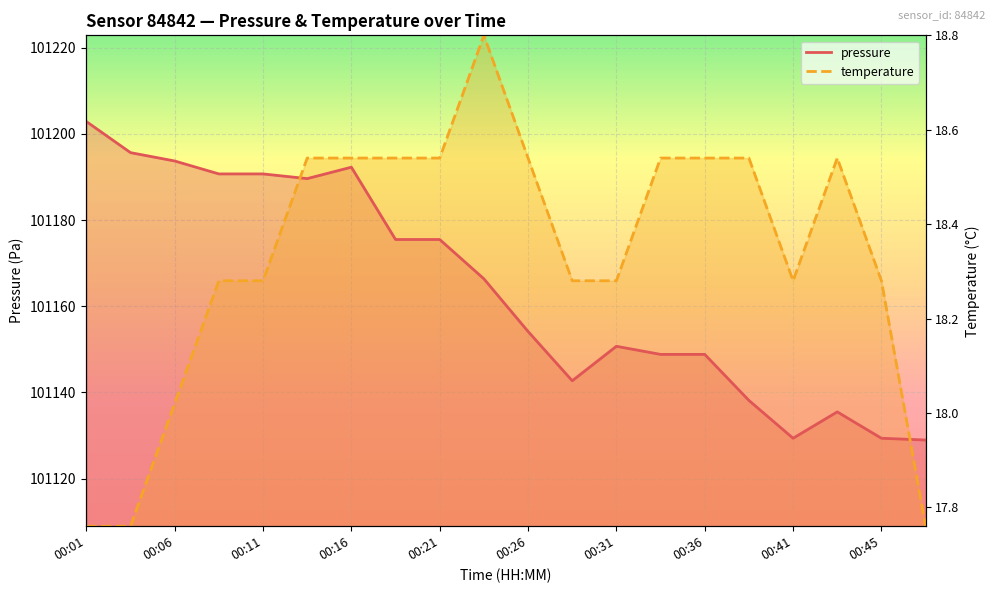

What is the difference between the pressure values at 00:03 and 00:01?

7.2